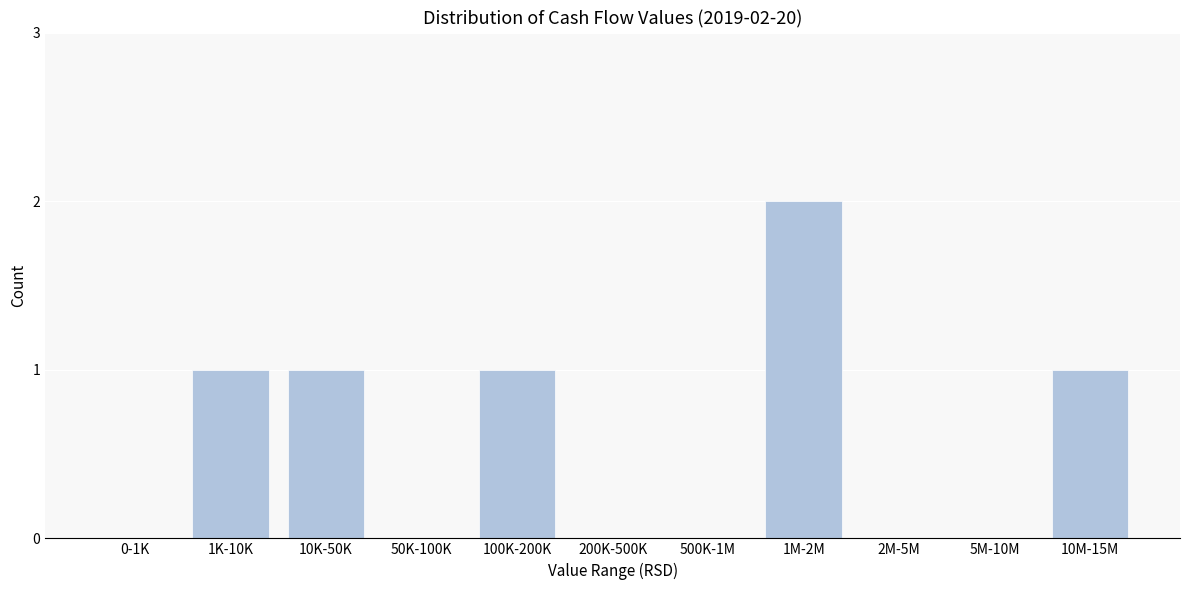

Reading left to right, list all the values displayed in this chart.

0-1K=0	1K-10K=1	10K-50K=1	50K-100K=0	100K-200K=1	200K-500K=0	500K-1M=0	1M-2M=2	2M-5M=0	5M-10M=0	10M-15M=1